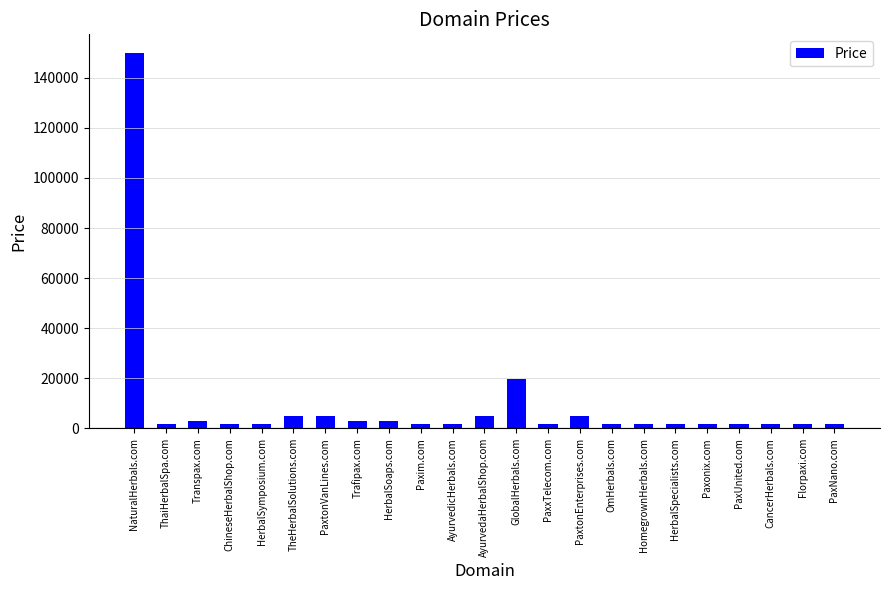

What is the sum of all values?

224424